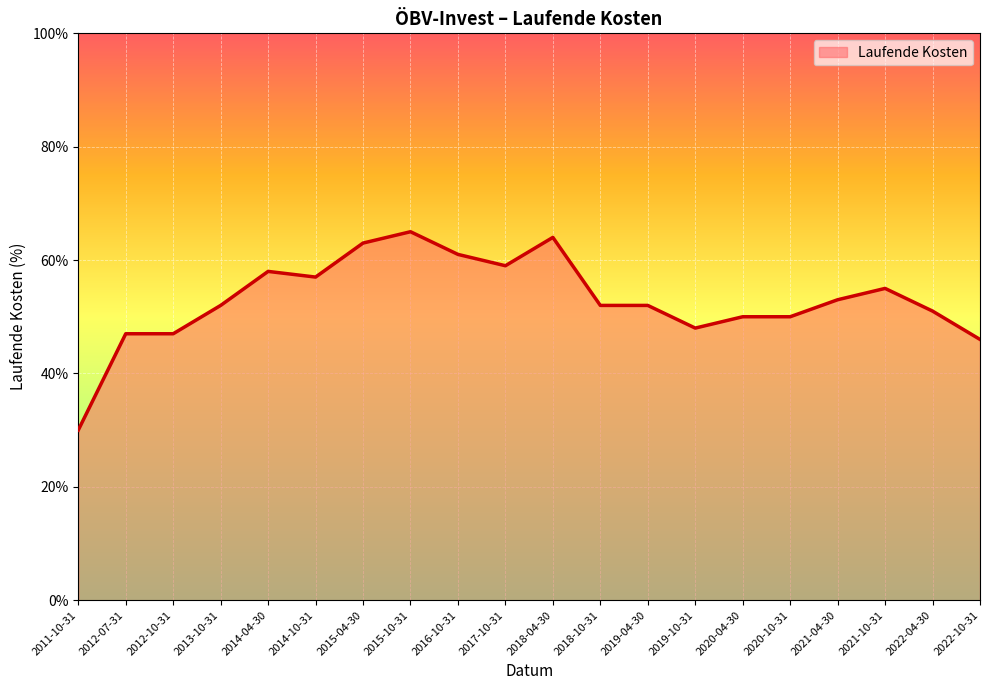

What is the sum of all values?

10.6